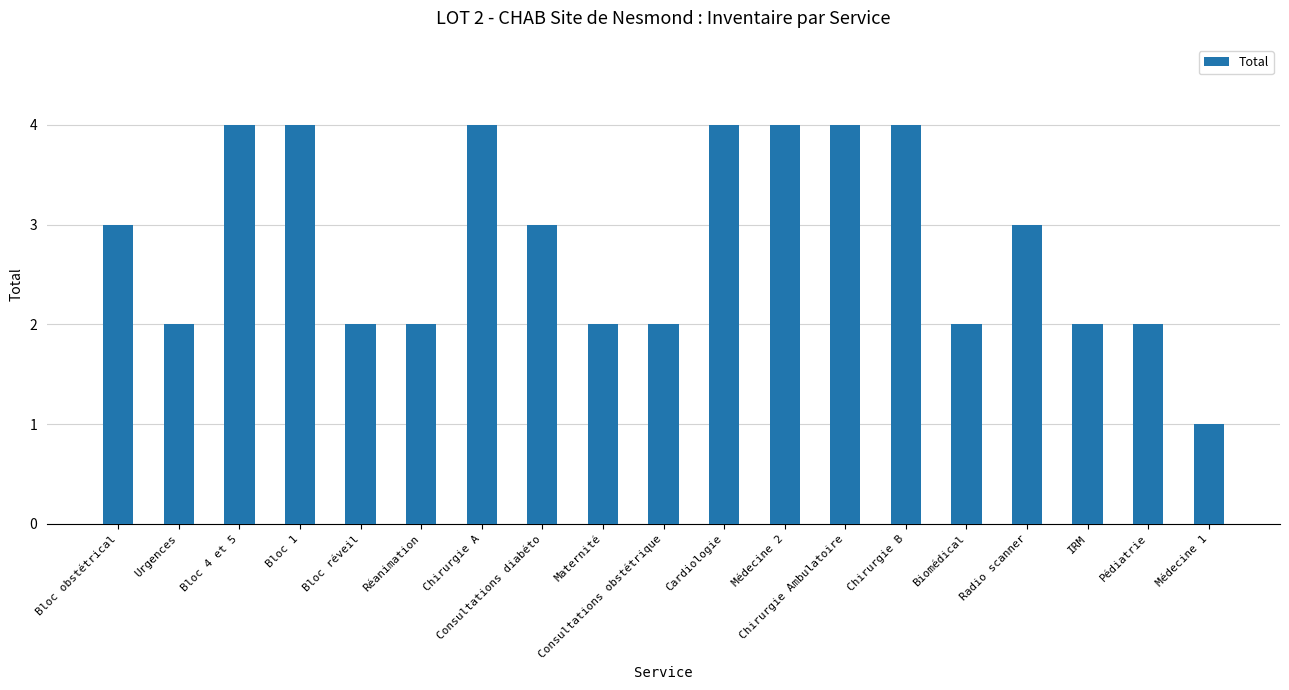

What is the difference between the values at Consultations obstétrique and Médecine 1?

1